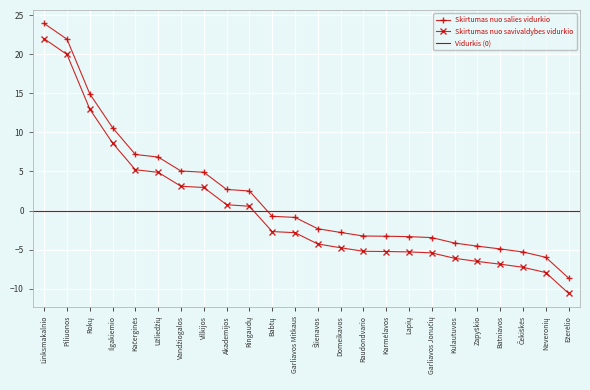

At which label is Skirtumas nuo savivaldybes vidurkio closest to 5?

Užliedžių